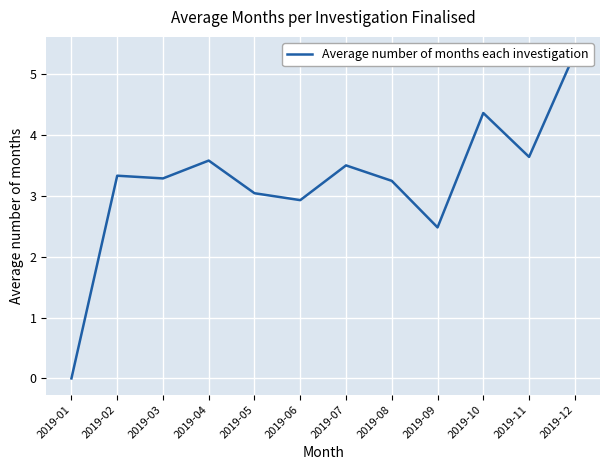

Count the number of values greater than 3.

9